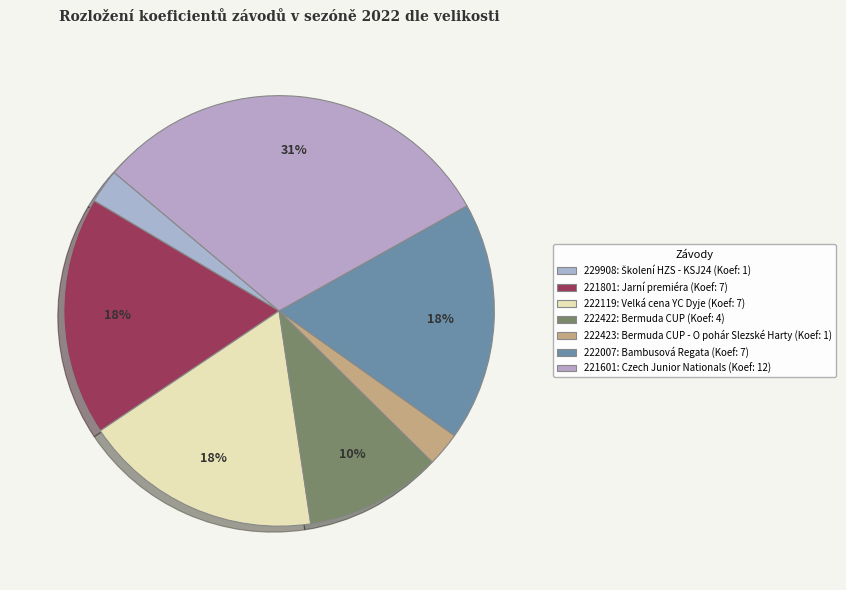

How many segments does this pie chart have?

7